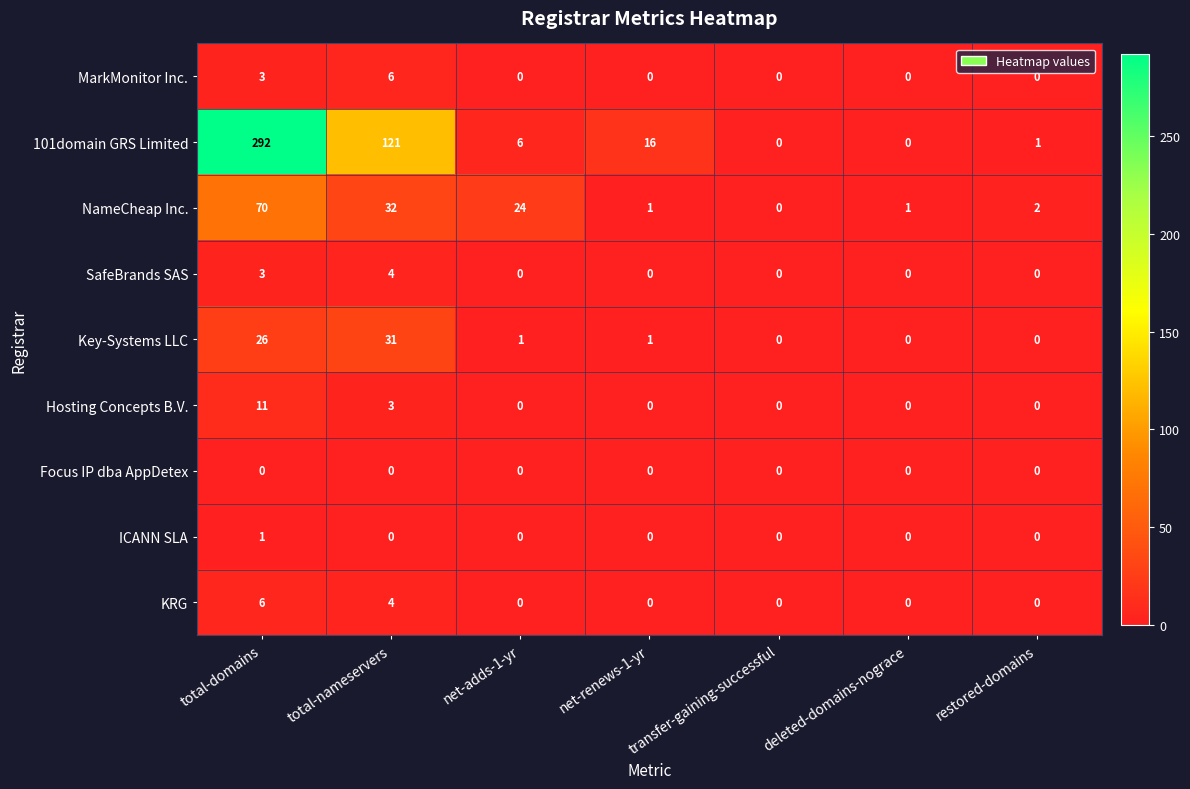

At which label is KRG closest to 3?

total-nameservers